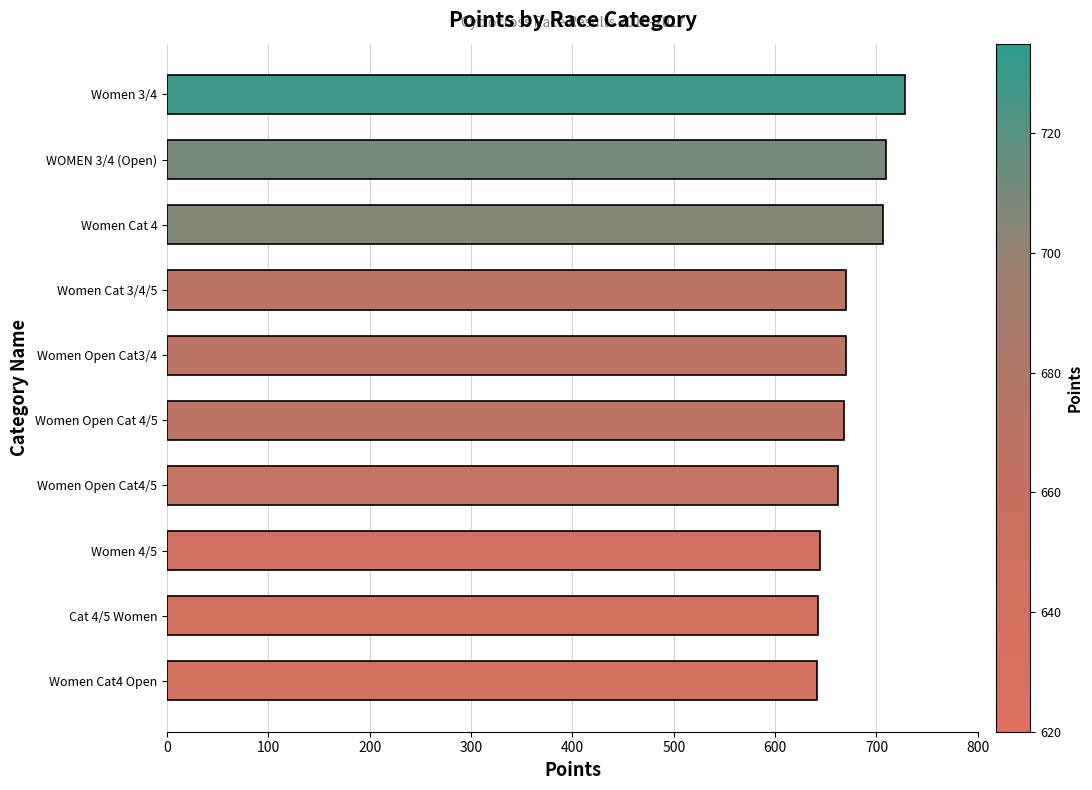

What is the change in value from Women Cat 3/4/5 to Women Cat 4?

+36.4